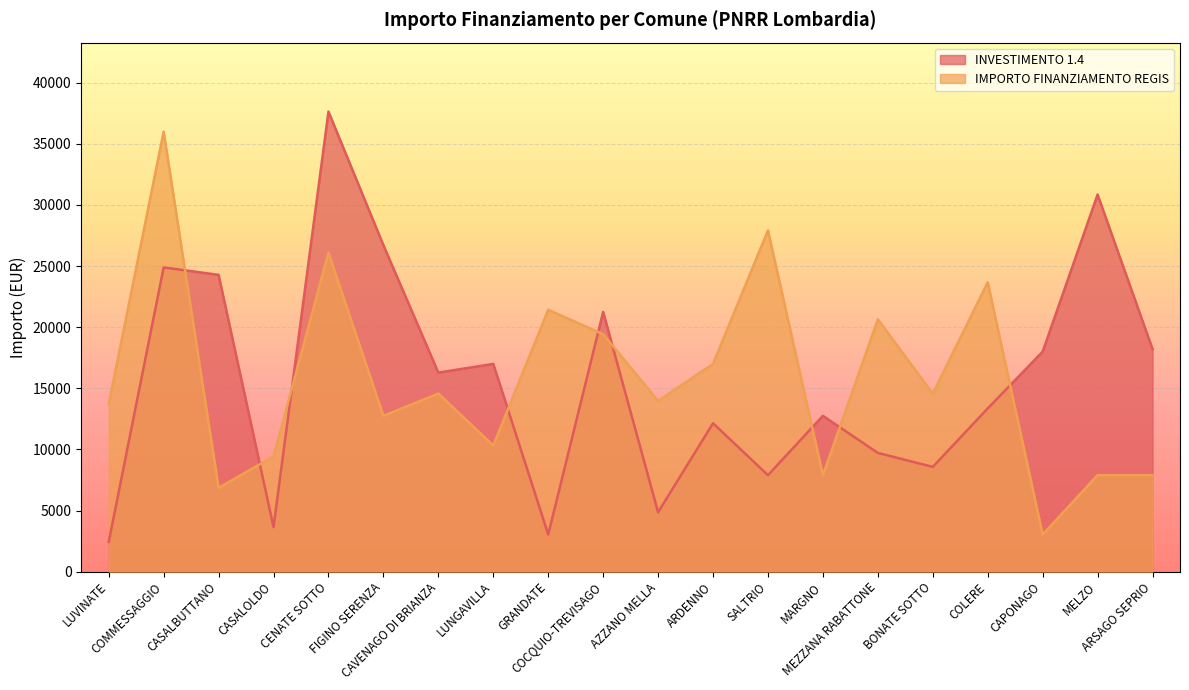

Which series changed the most between COCQUIO-TREVISAGO and COLERE?

INVESTIMENTO 1.4